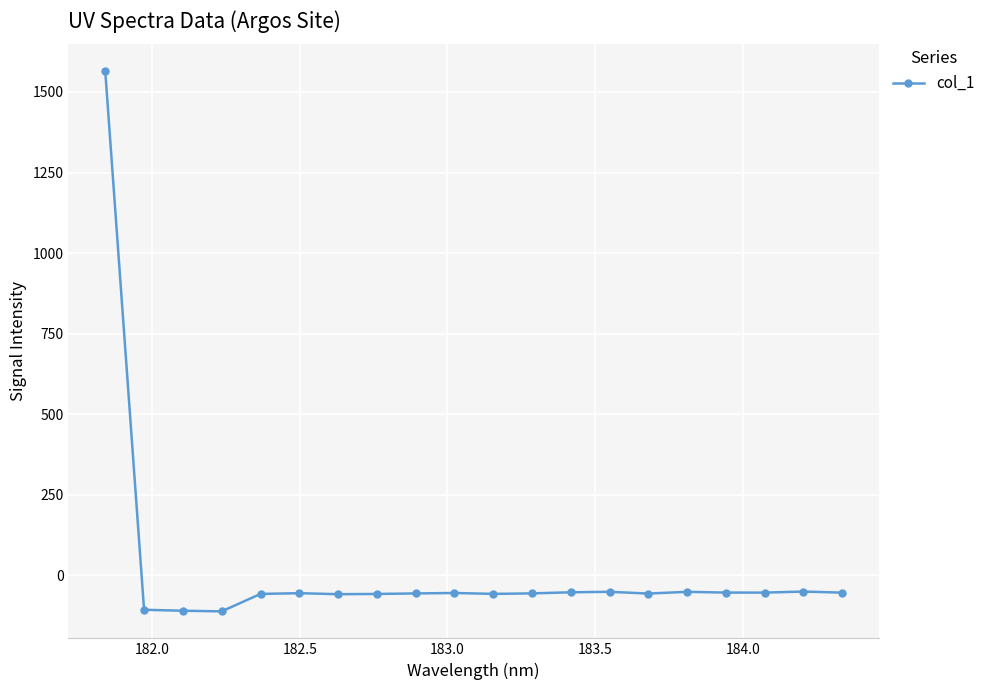

Count the number of categories in the chart.

20